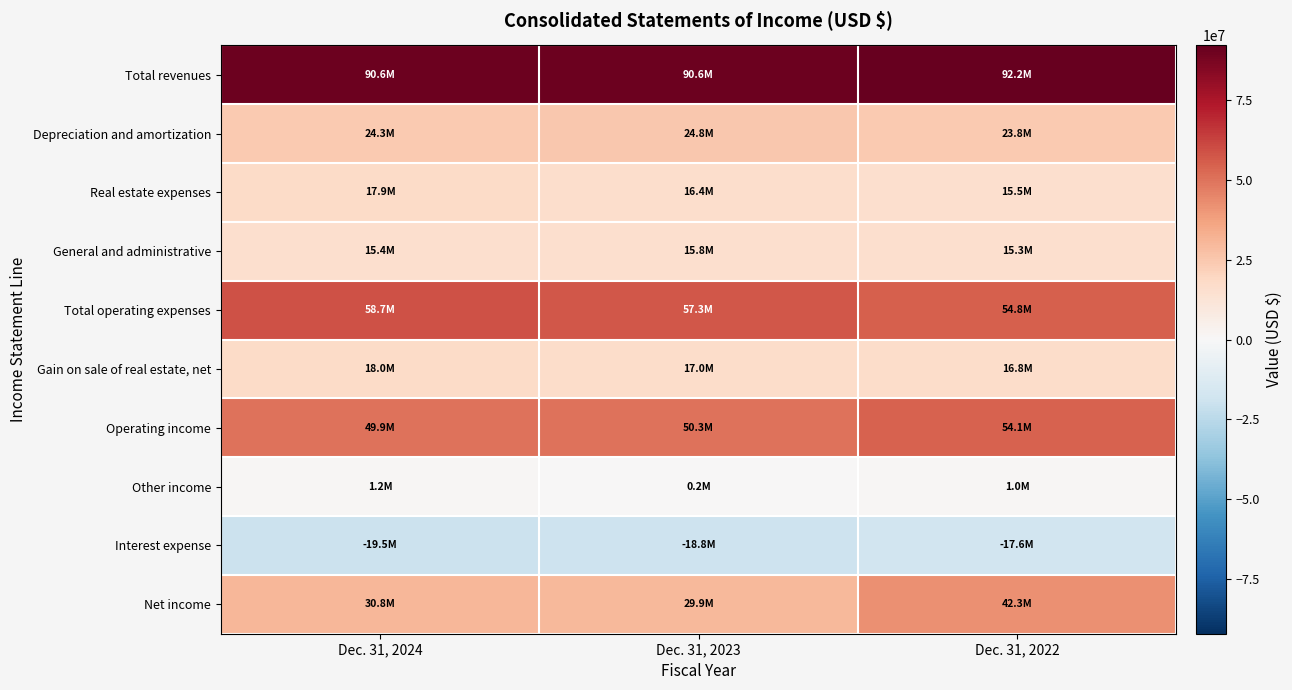

Which series has the largest total across all categories?

Total revenues